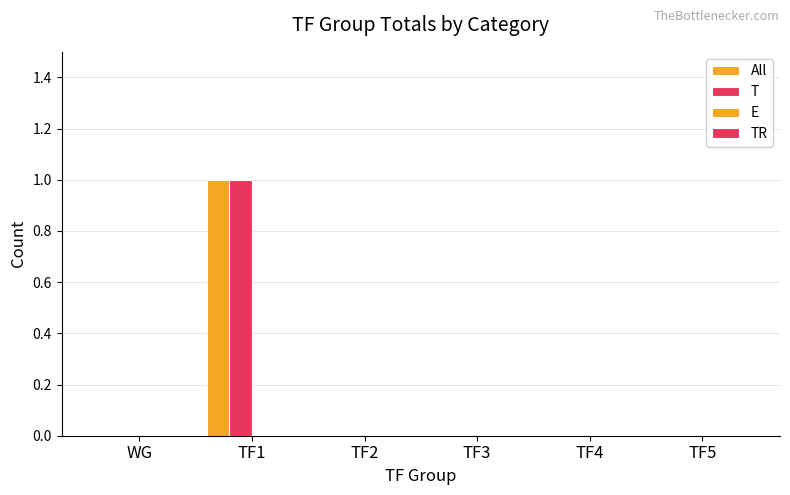

How many groups of bars are there?

6